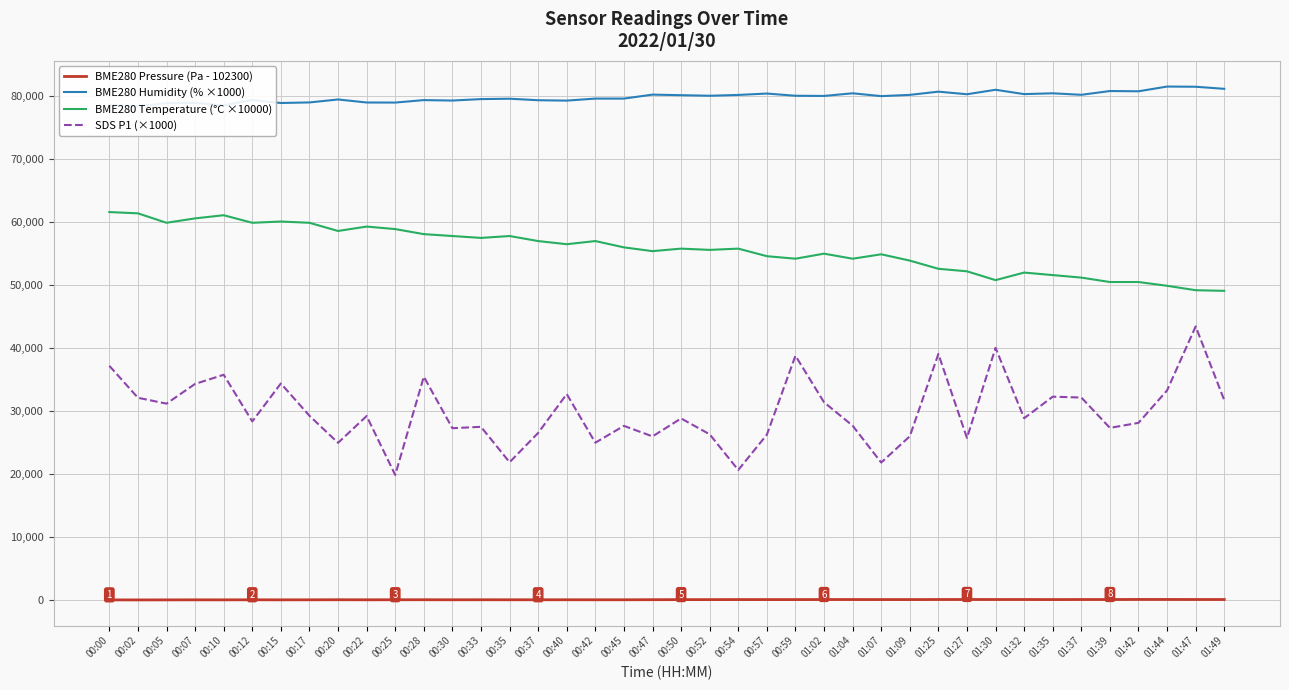

What is the total value across all series at 00:50?

164896.8